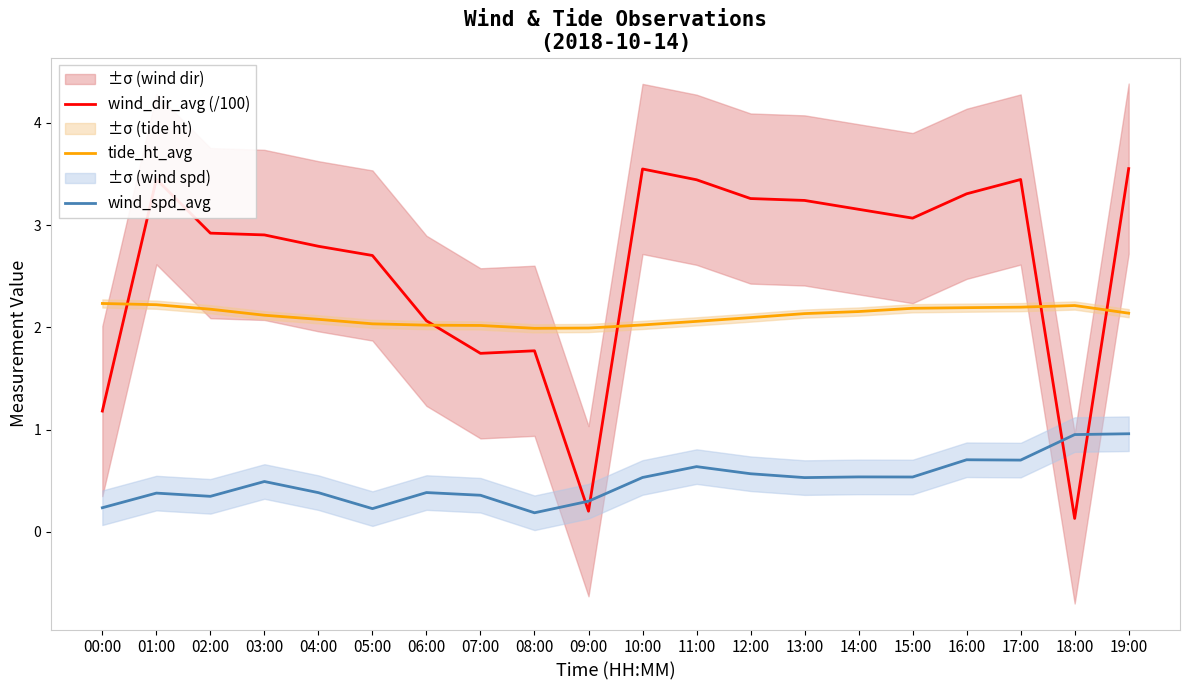

Is this an area chart (filled region under the line)?

No